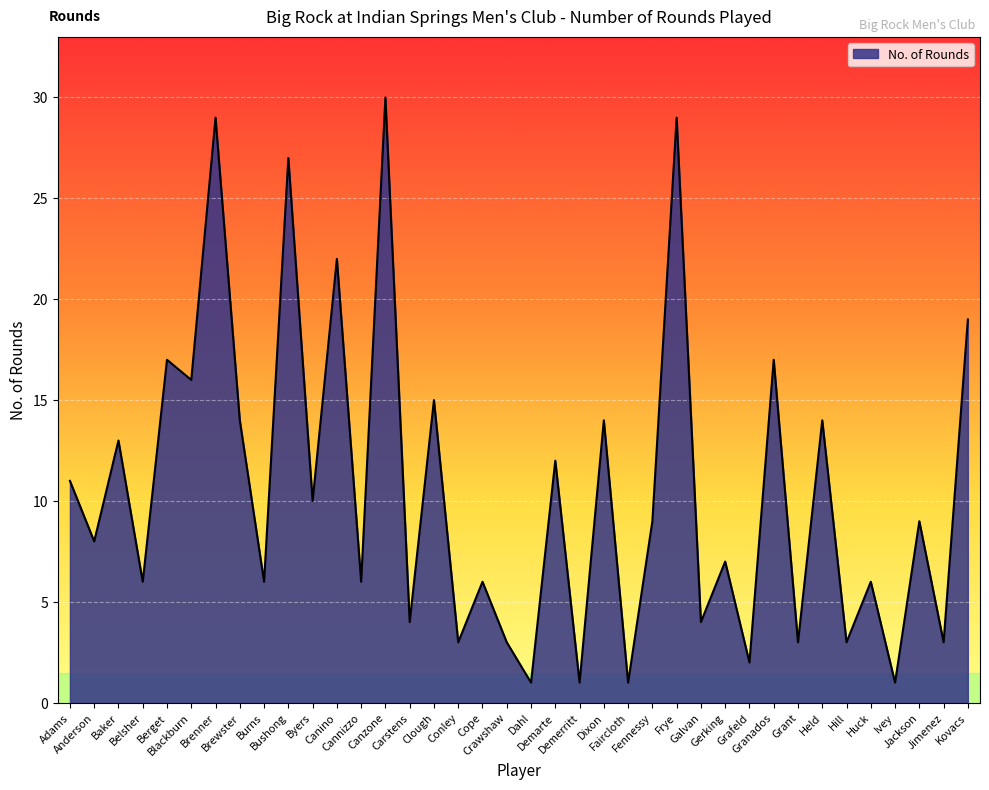

What is the minimum value shown in the chart?

1